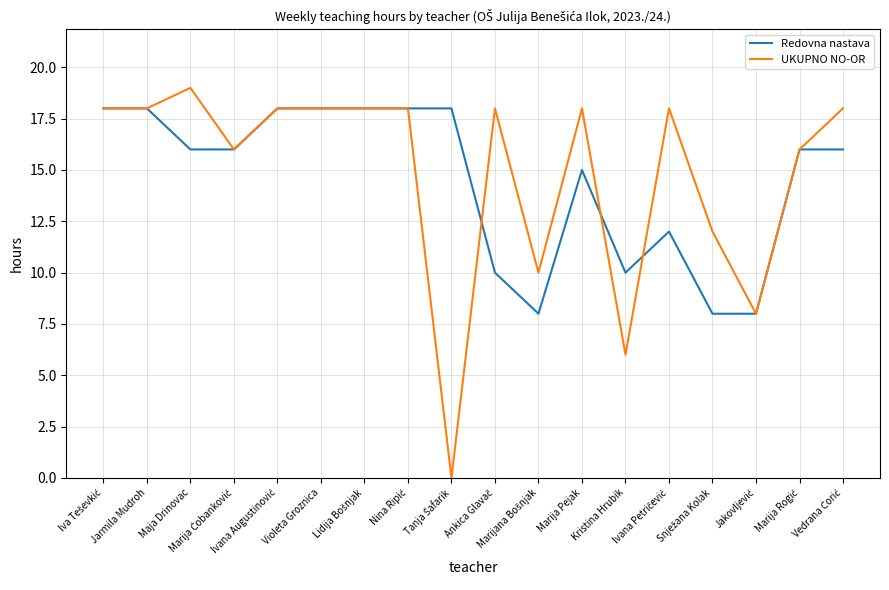

Rank the series by their maximum value, from lowest to highest.

Redovna nastava, UKUPNO NO-OR